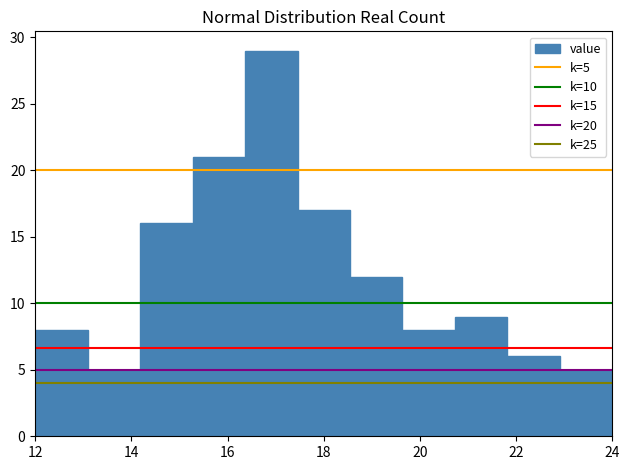

Which range on the x-axis has the tallest bar?

16.4 to 17.4